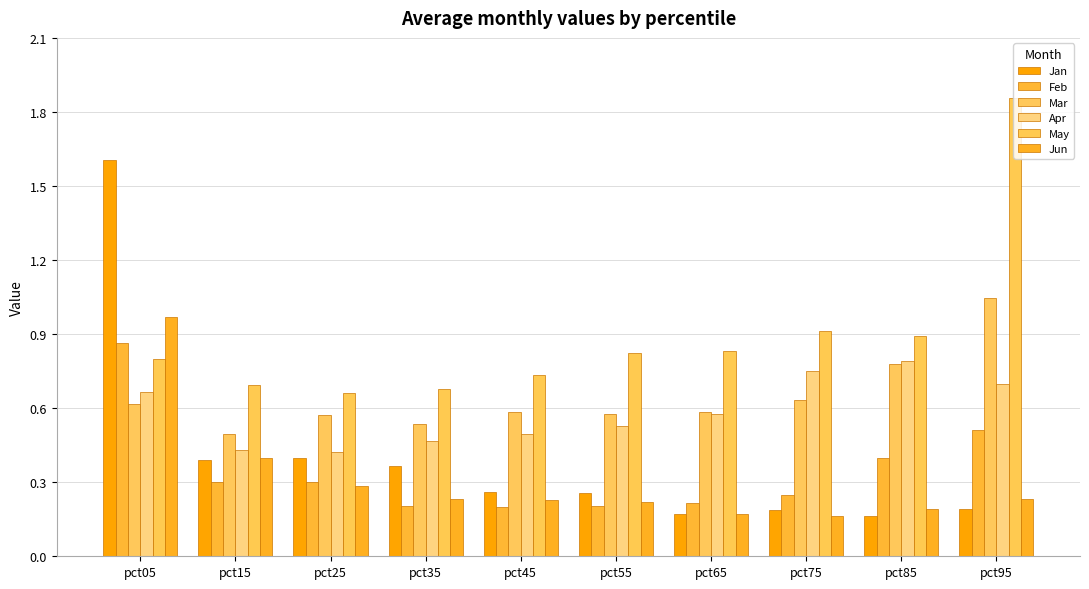

What is the sum of the Jun values at pct75 and pct55?

0.4